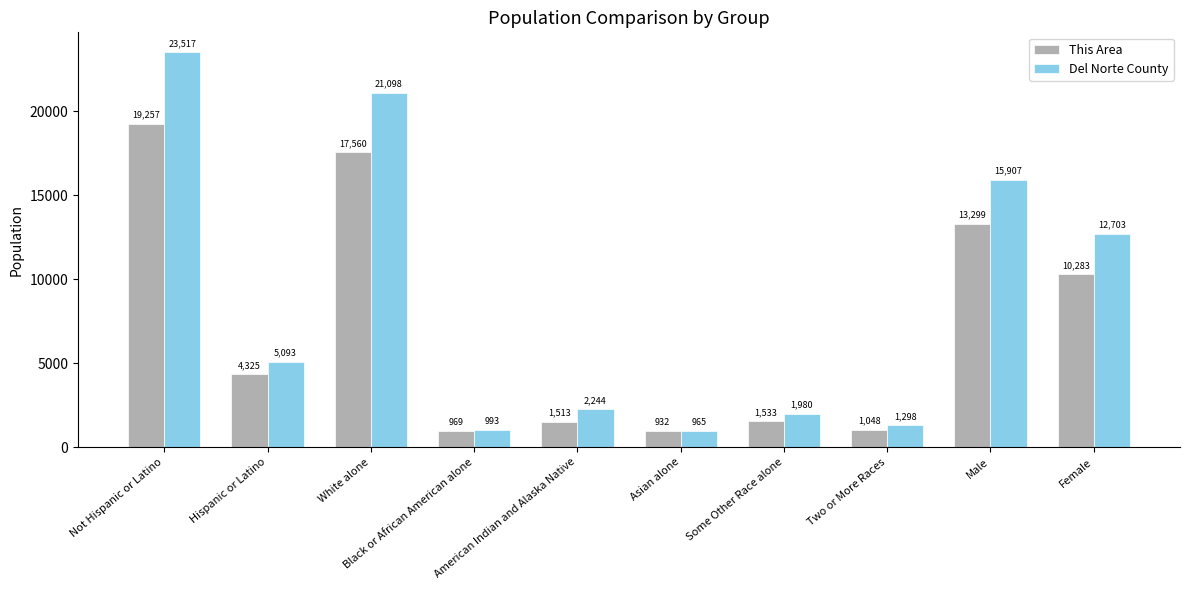

What is the difference between the second highest and second lowest values in the This Area series?

16591